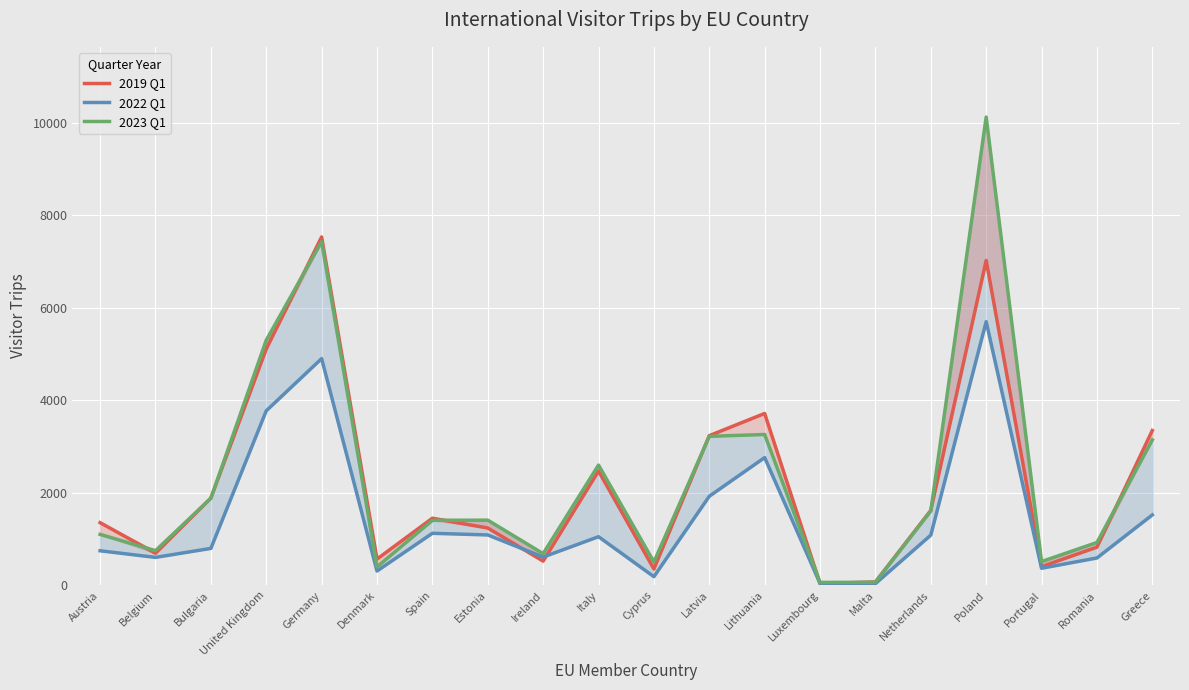

What position from the left is Belgium?

2